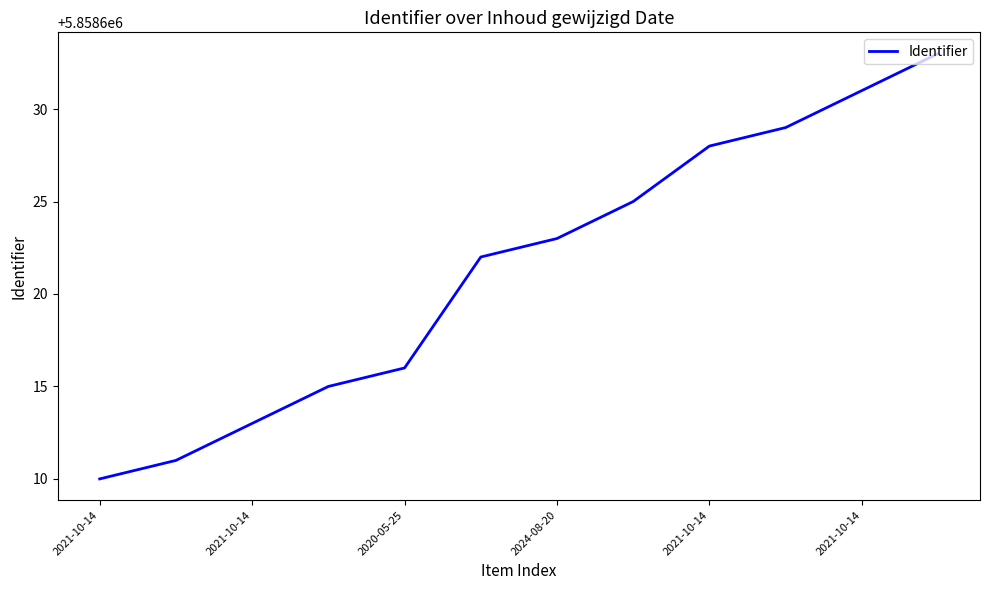

What is the minimum value shown in the chart?

5858610